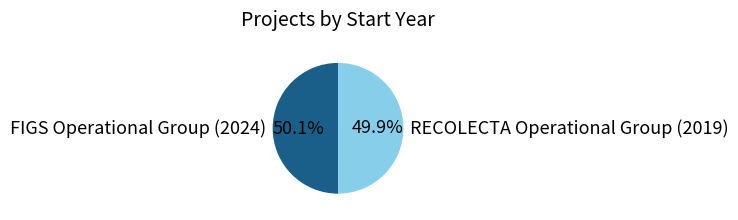

True or false: RECOLECTA Operational Group (2019) accounts for 58% of the total.

False